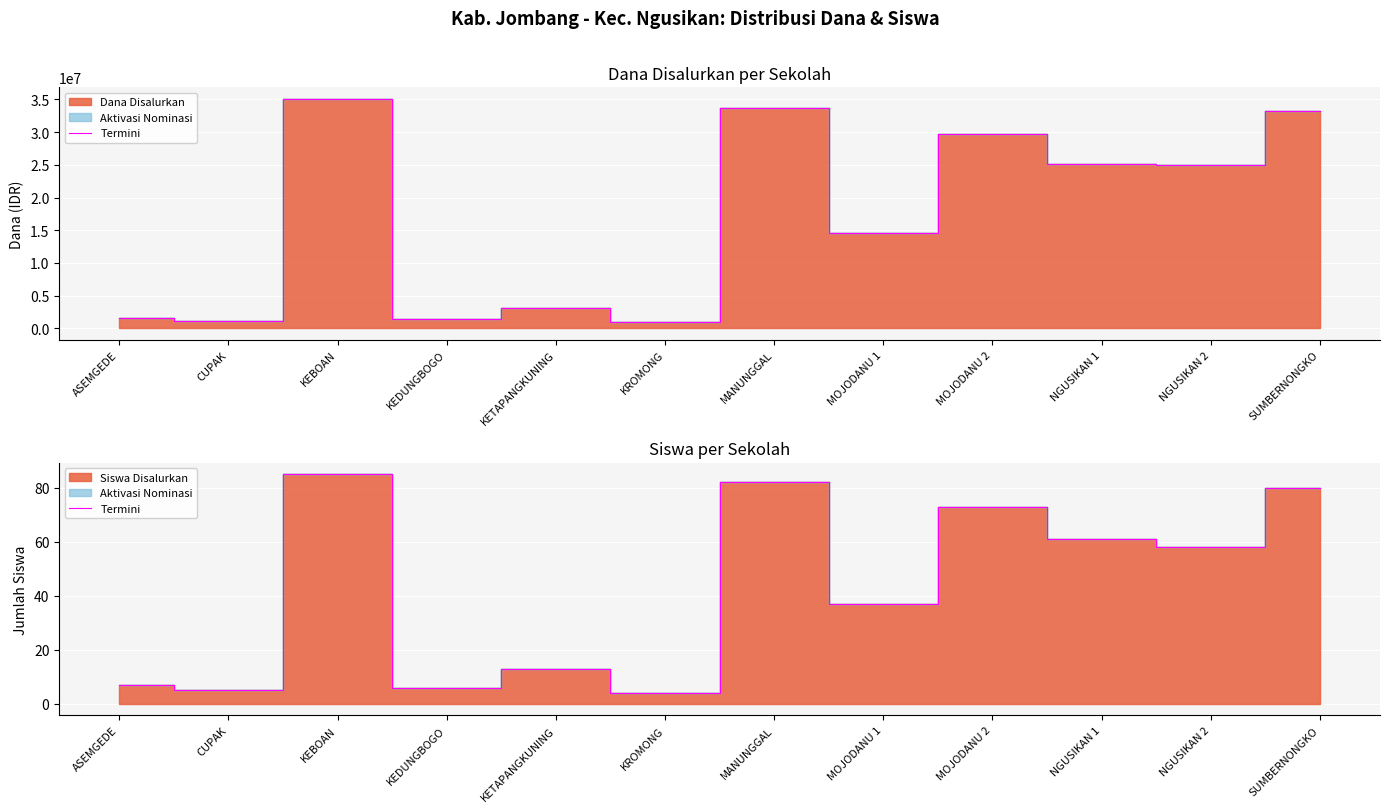

What is the average value?

43